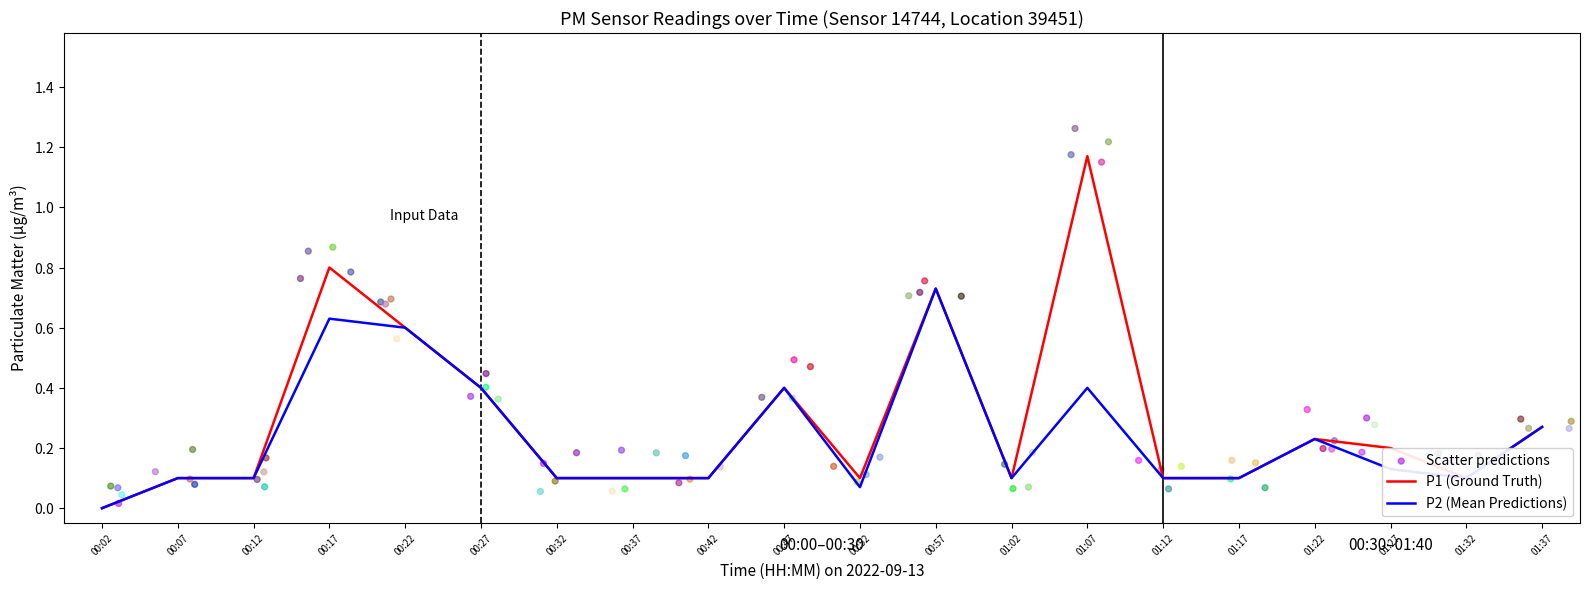

Which series has the largest Y range (max minus min)?

P1